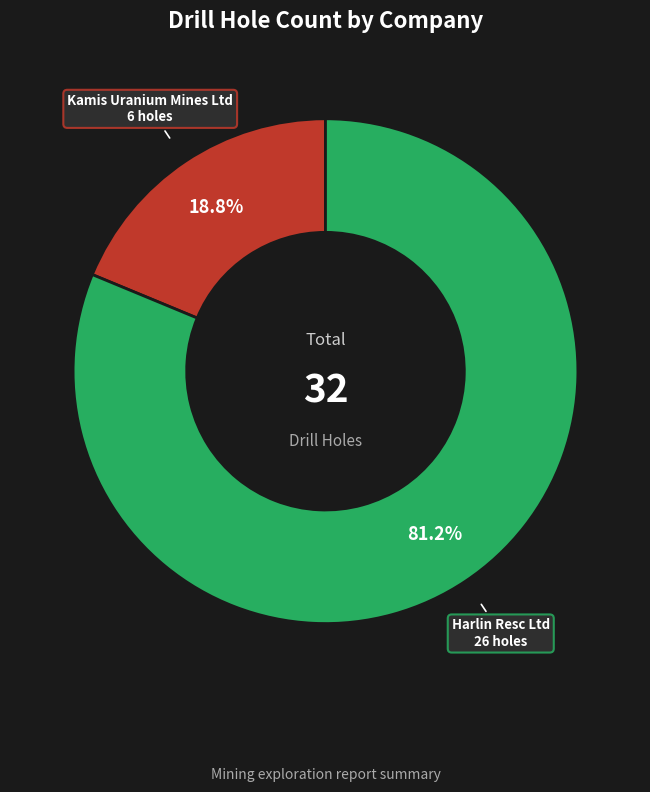

What is the total percentage of Kamis Uranium Mines Ltd and Harlin Resc Ltd?

100.0%